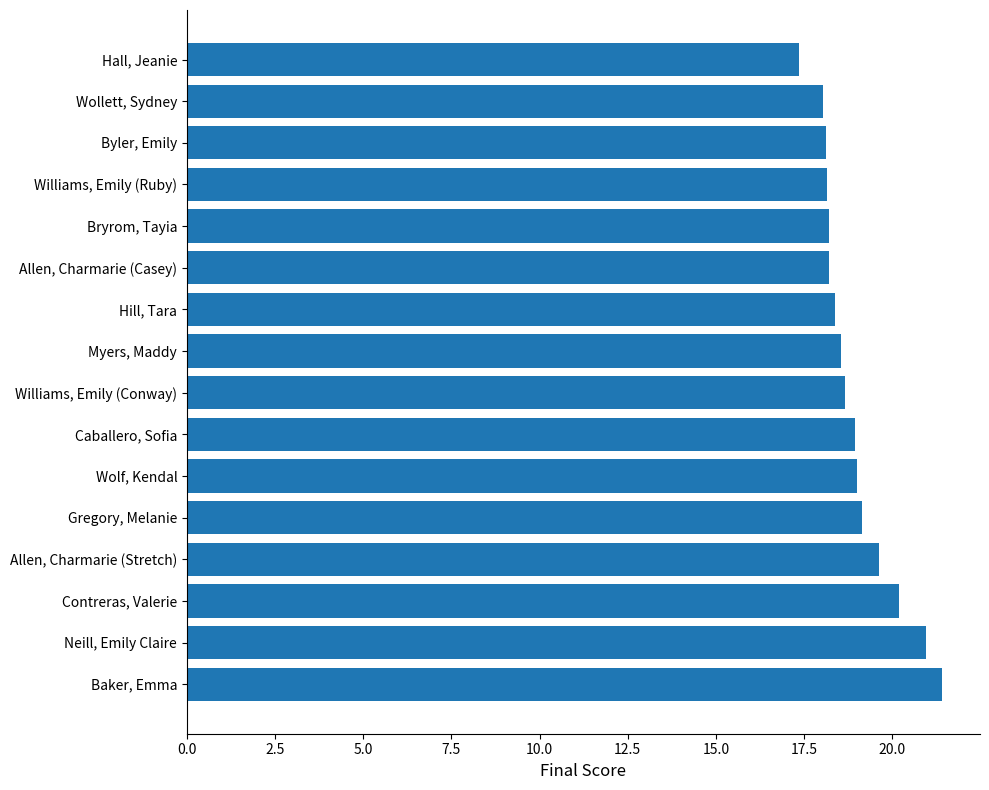

What position from the top is Byler, Emily?

3